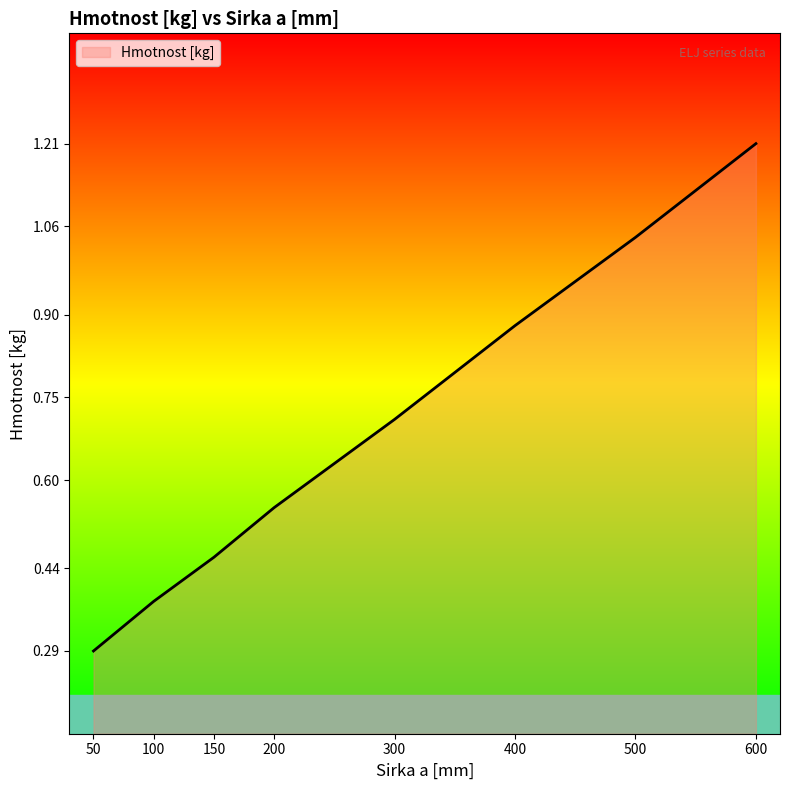

List the labels in order of value, smallest first.

50, 100, 150, 200, 300, 400, 500, 600